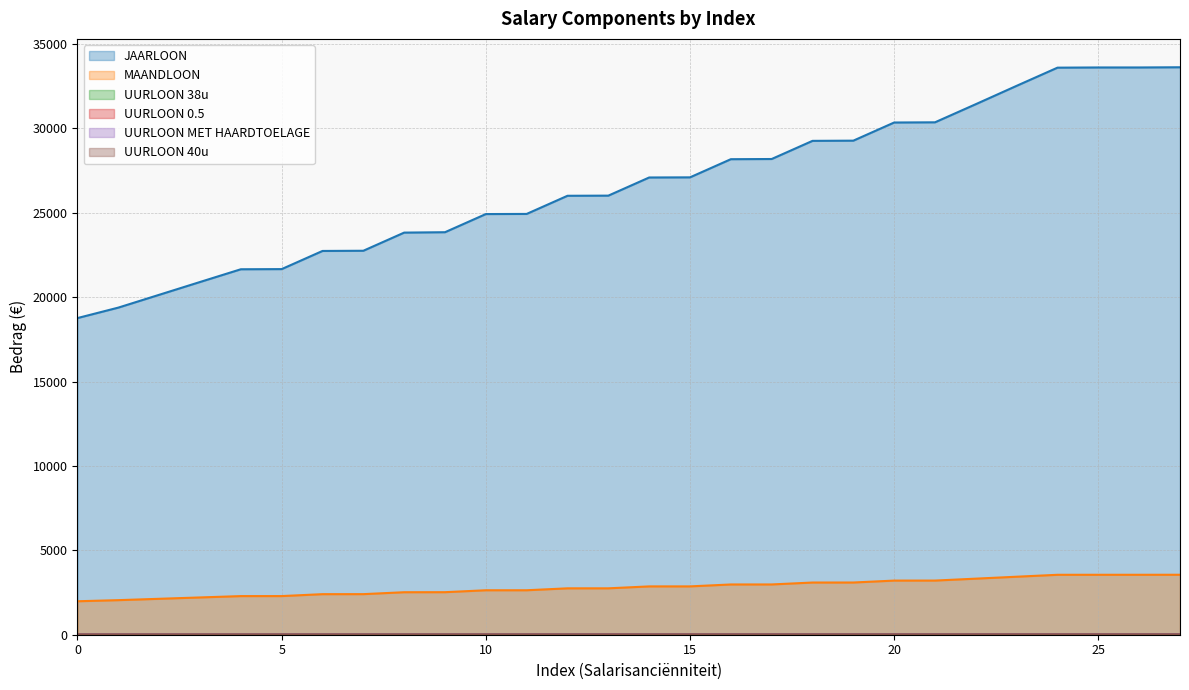

Rank the series by their maximum value, from highest to lowest.

JAARLOON, UURLOON 38u, UURLOON MET HAARDTOELAGE, MAANDLOON, UURLOON 40u, UURLOON 0.5